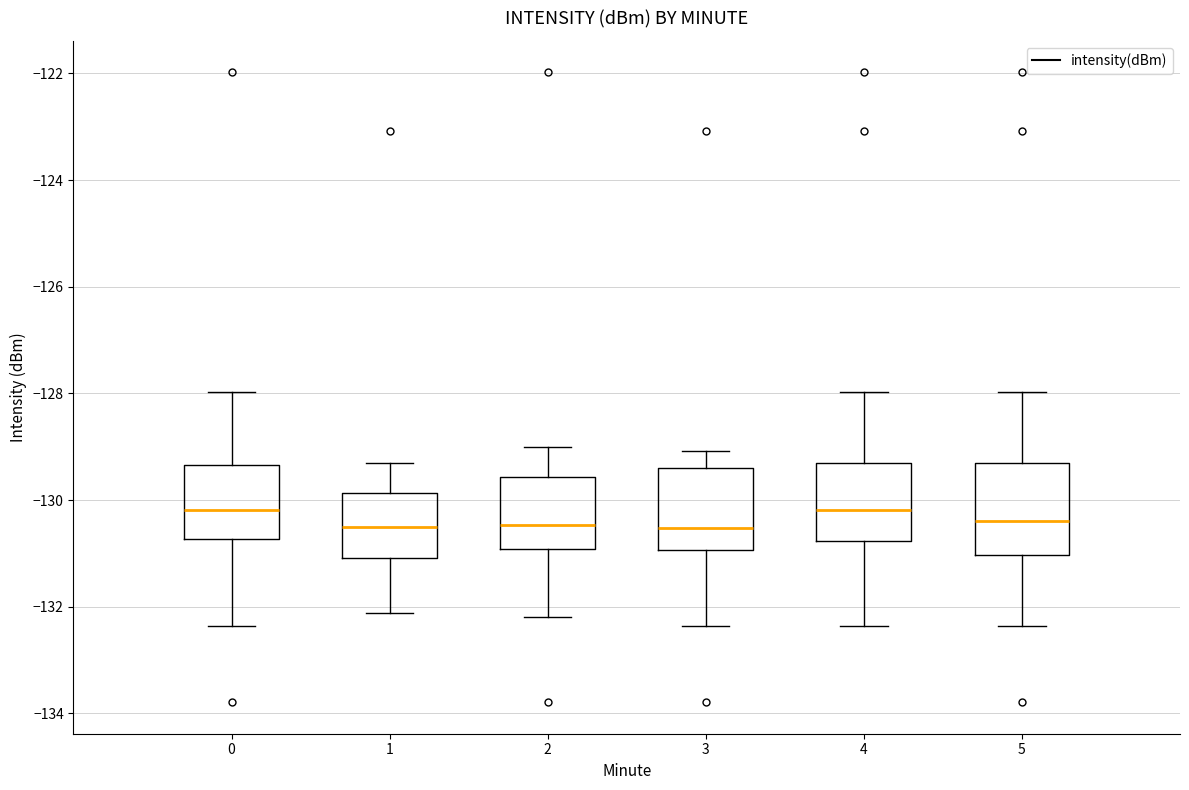

Reading left to right, transcribe this box plot: for each box, give where its median line is, the range the box spans, and where its two whiskers end, as read against the y-axis. The values are not printed on the chart, so give them approximately, as read against the axis.

0: median -130.2, box -130.8 to -129.4, whiskers -132.4 to -128.0
1: median -130.4, box -131.0 to -129.8, whiskers -132.2 to -129.2
2: median -130.4, box -131.0 to -129.6, whiskers -132.2 to -129.0
3: median -130.6, box -131.0 to -129.4, whiskers -132.4 to -129.0
4: median -130.2, box -130.8 to -129.4, whiskers -132.4 to -128.0
5: median -130.4, box -131.0 to -129.4, whiskers -132.4 to -128.0